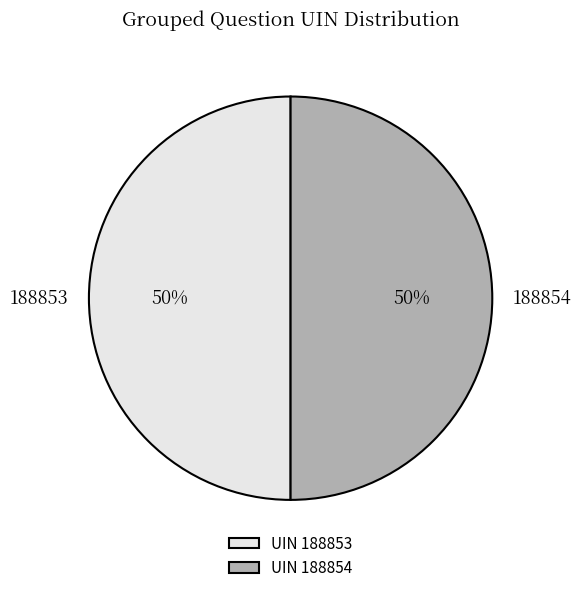

Count the number of slices in the pie.

2